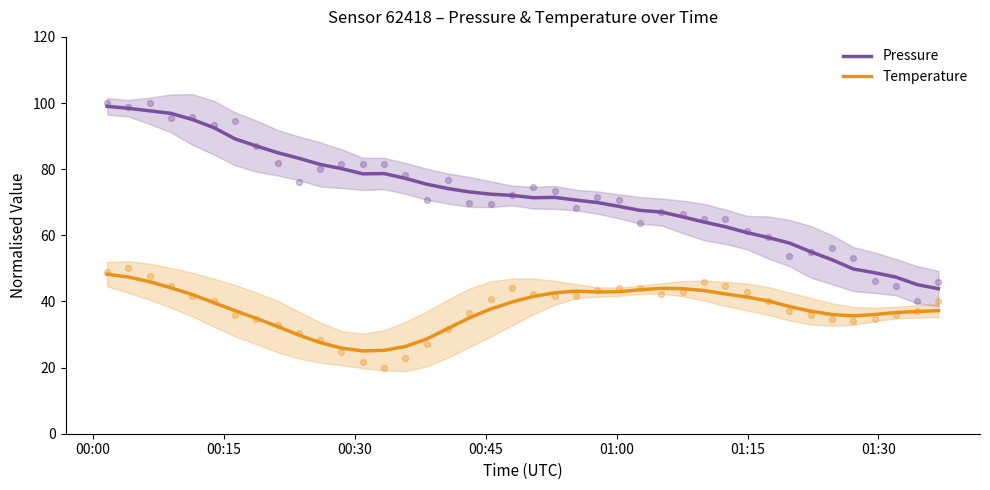

At which category is the sum across all series the highest?

00:00